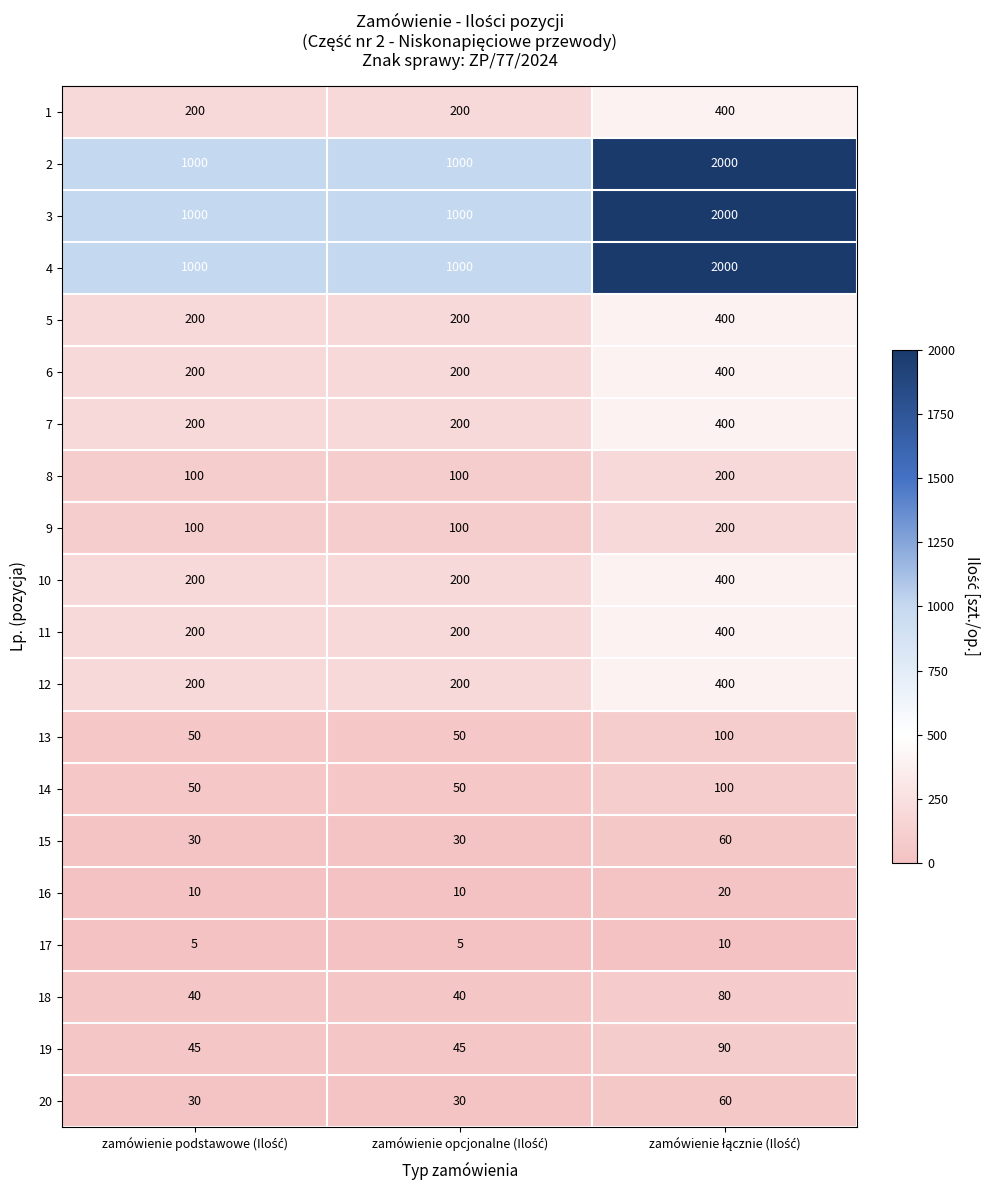

At how many categories does at least one series exceed 482?

3